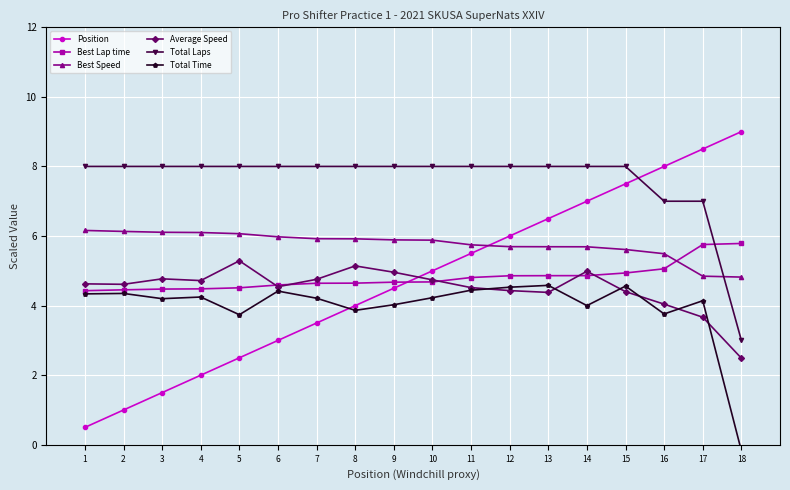

What is the spread (max minus min) of values at 18?

9.2